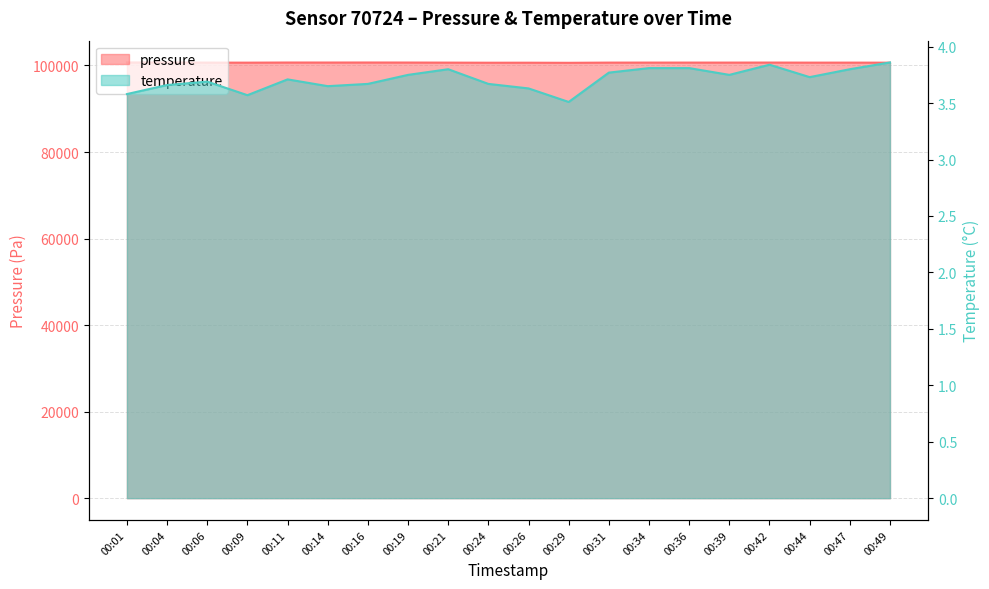

How many data points does each series have?

20